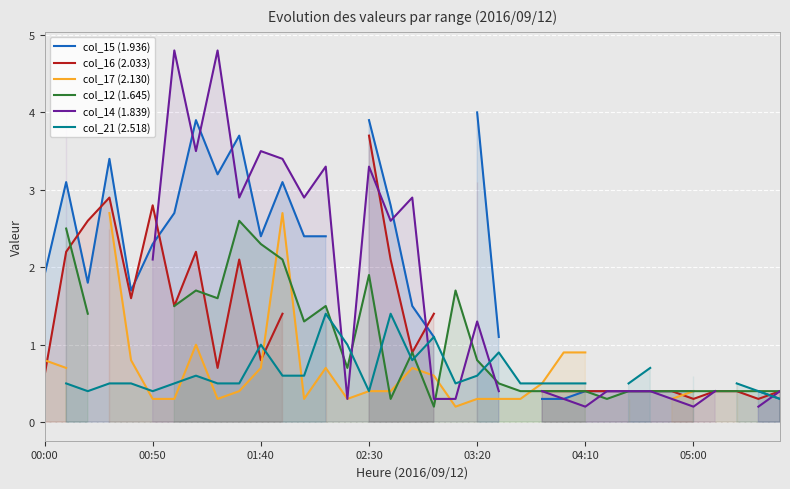

How many values in col_14 (1.839) are above zero?

30